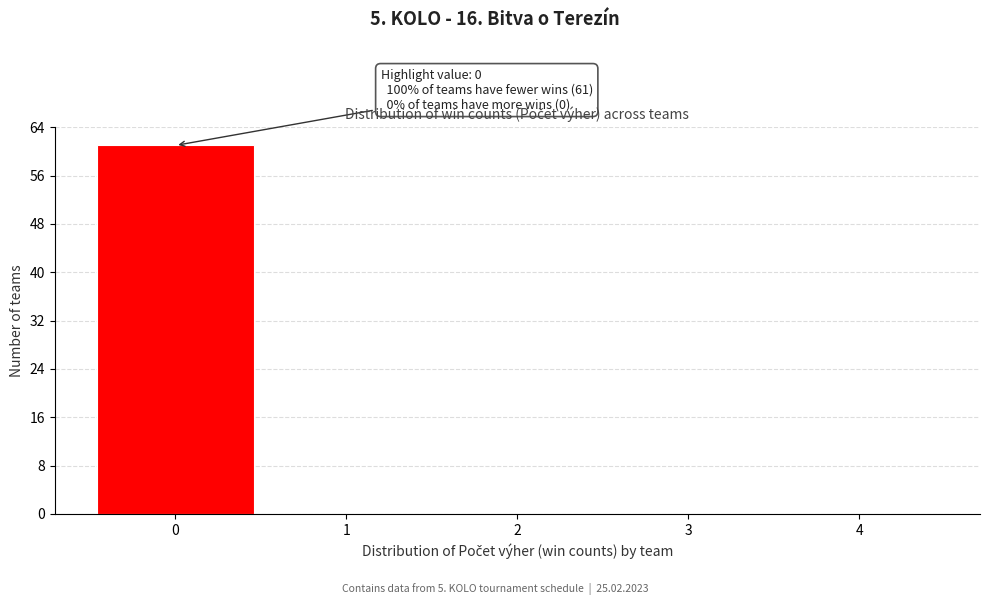

Which range on the x-axis has the tallest bar?

-0.5 to 0.5